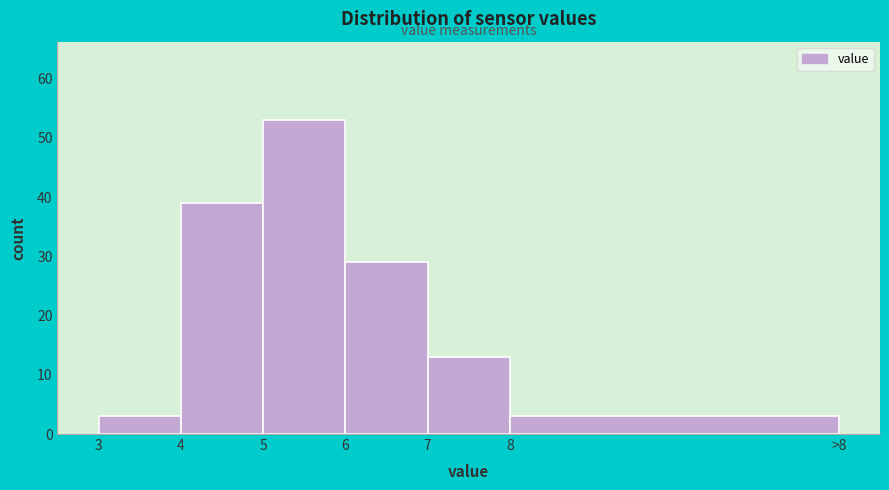

Reading right to left, what are all the values shown in this chart?

3	13	29	53	39	3